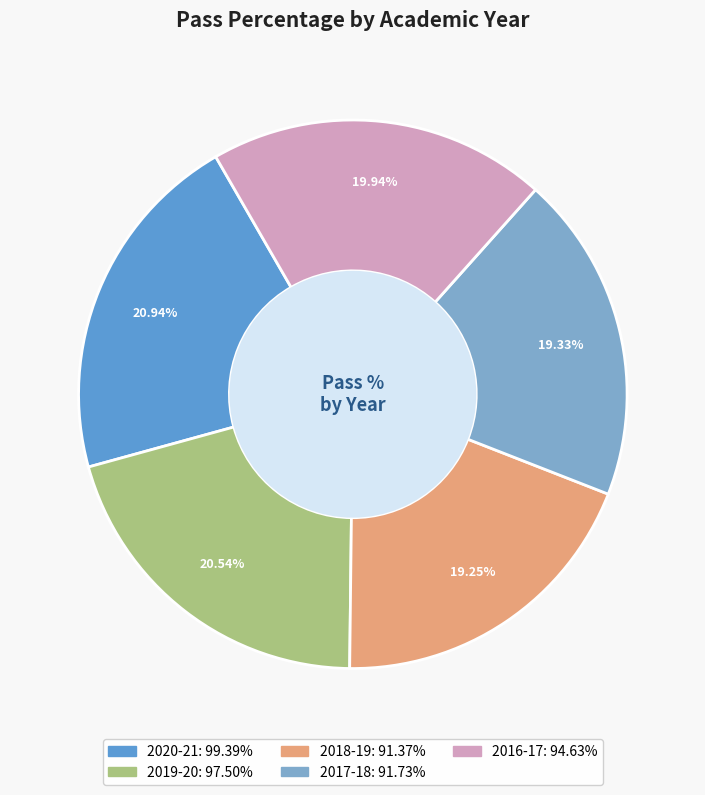

What is the total percentage of 2019-20 and 2016-17?

40.5%